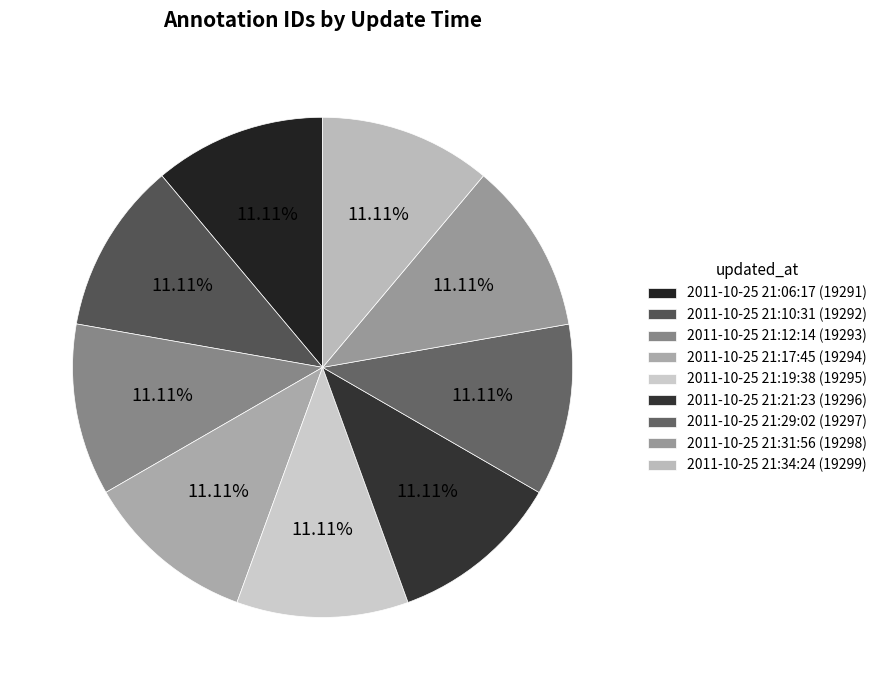

What is the ratio of the value at 2011-10-25 21:17:45 to the value at 2011-10-25 21:29:02?

1.0